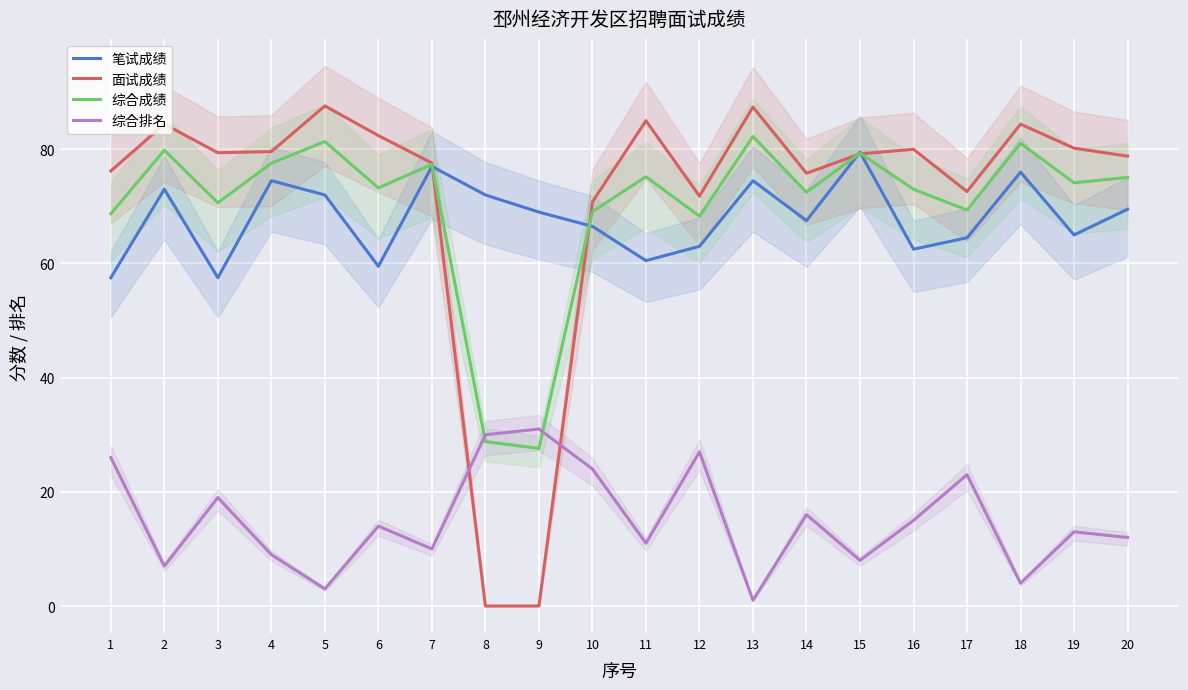

How many categories are shown in the chart?

20